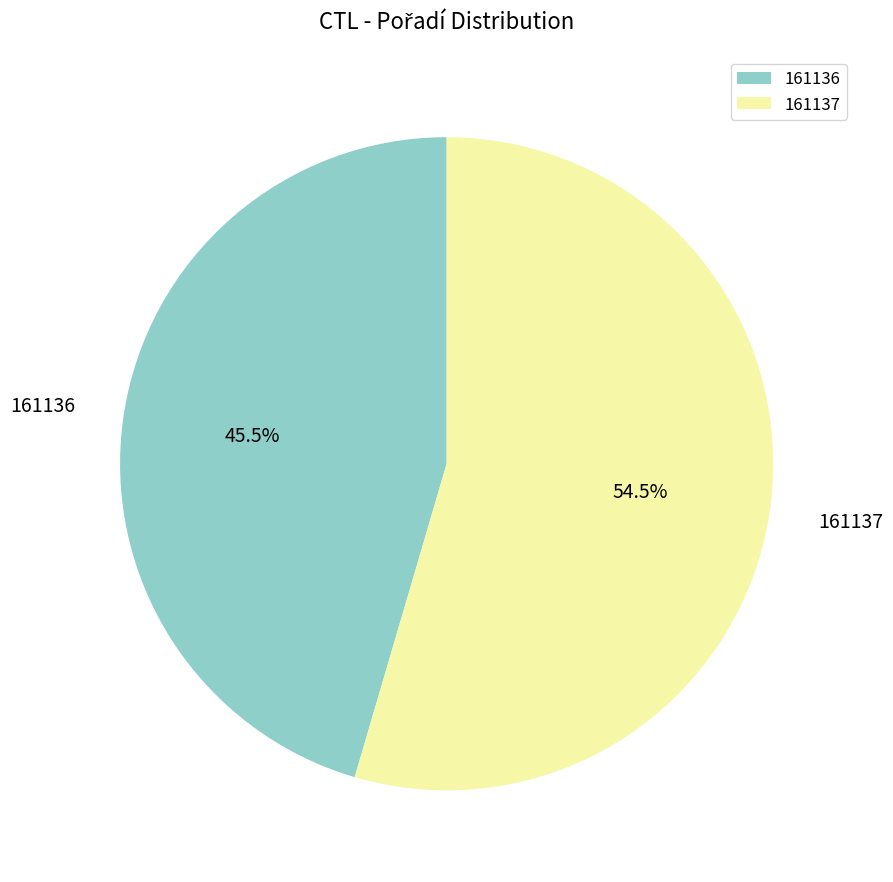

Combined, what portion of the pie is 161136 and 161137?

100.0%